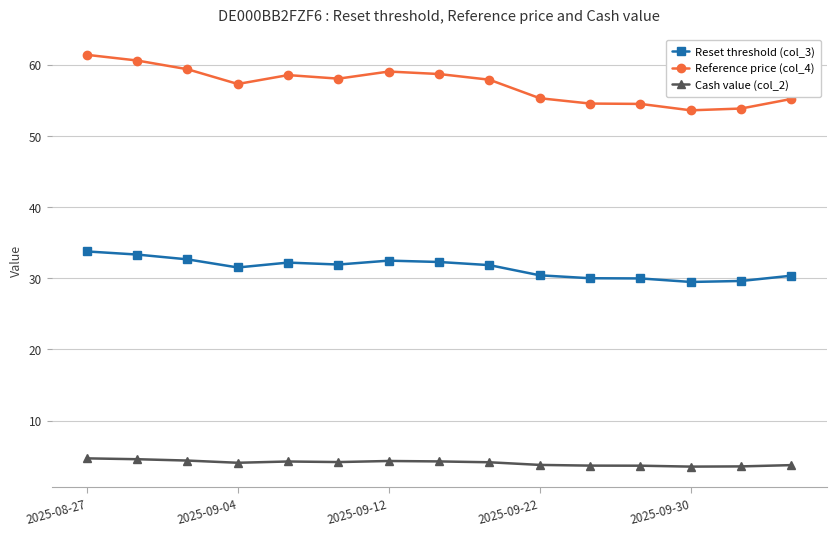

Which series has the largest total across all categories?

Reference price (col_4)